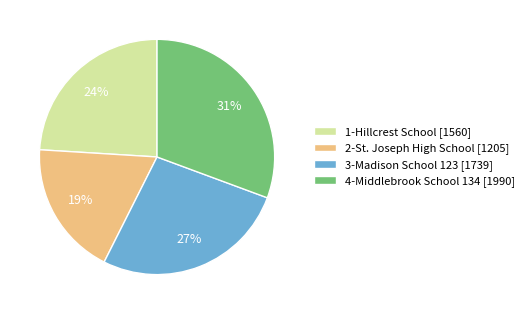

To the nearest percent, what is the difference between the 4-Middlebrook School 134 and 2-St. Joseph High School slice percentages?

12%